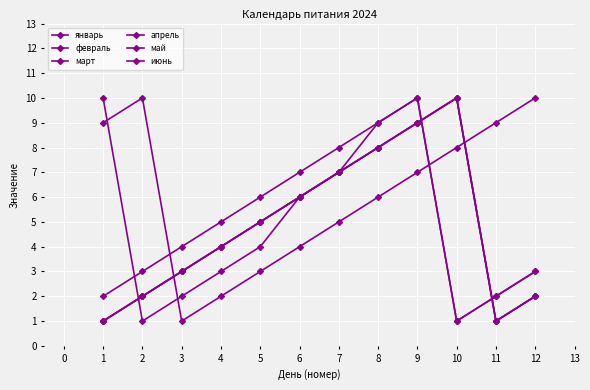

What is the approximate value of февраль at 8?

6